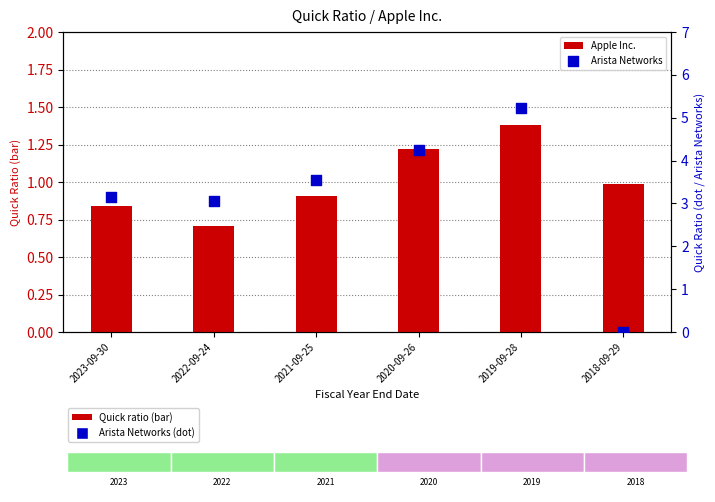

Which series has the largest total across all categories?

Arista Networks